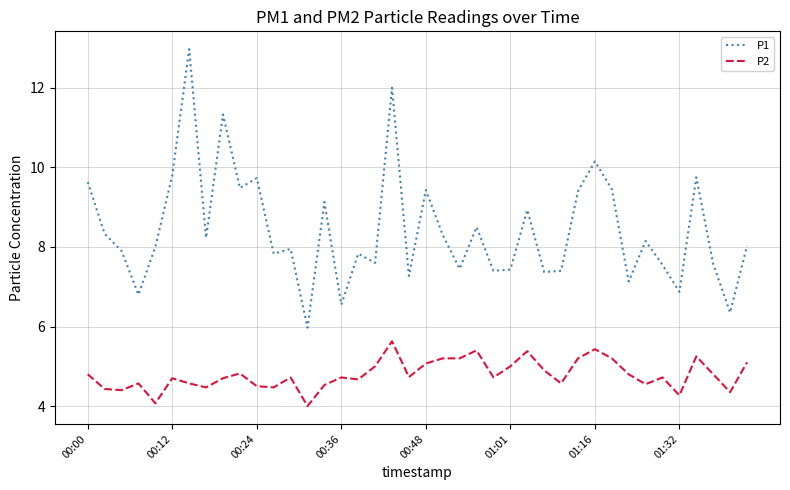

What is the highest value of the P1 series?

13.0